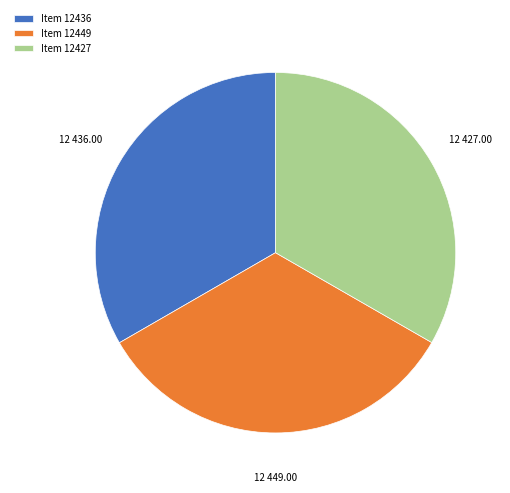

Is there any slice that represents more than half of the pie?

No